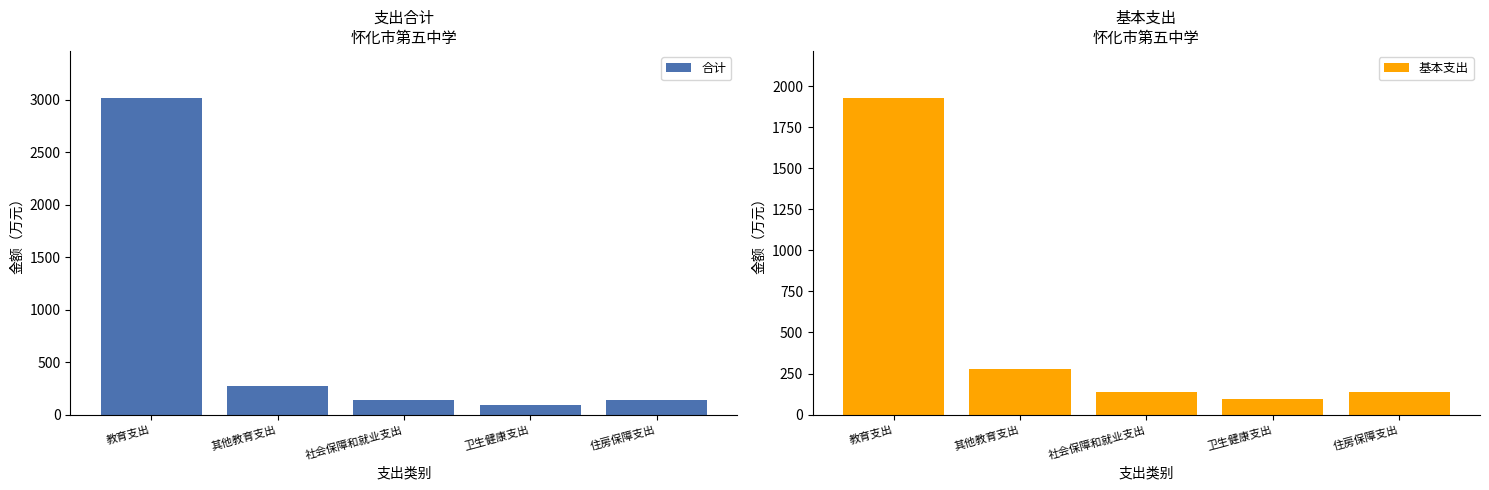

What is the sum of all 基本支出 values?

2570.7